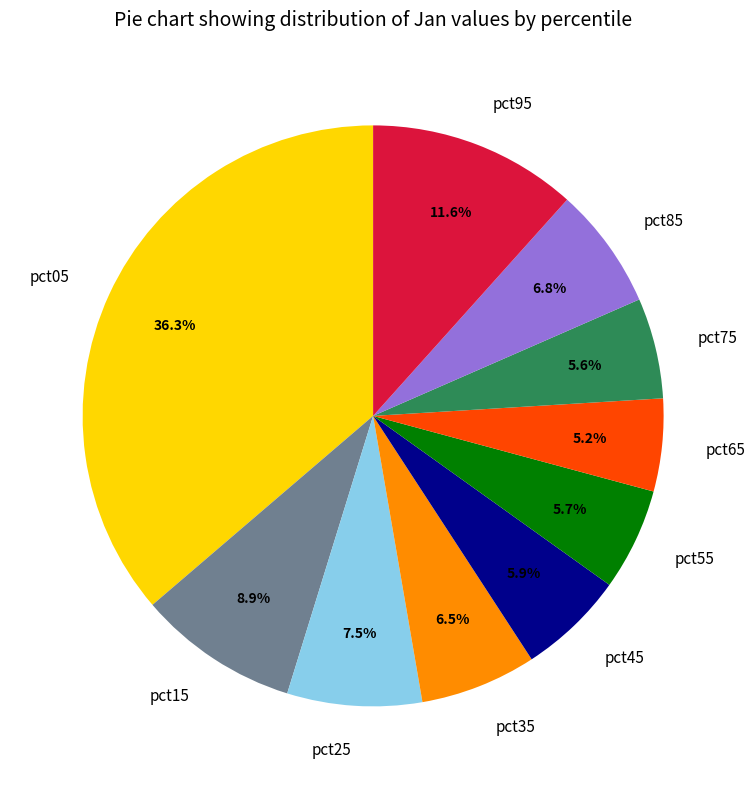

To the nearest percent, what is the average slice percentage?

10%